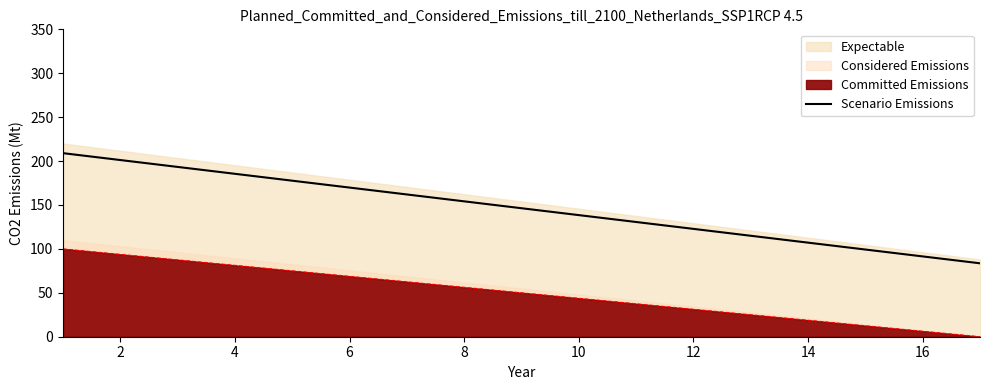

True or false: the data has more than 0 interior local peaks.

False